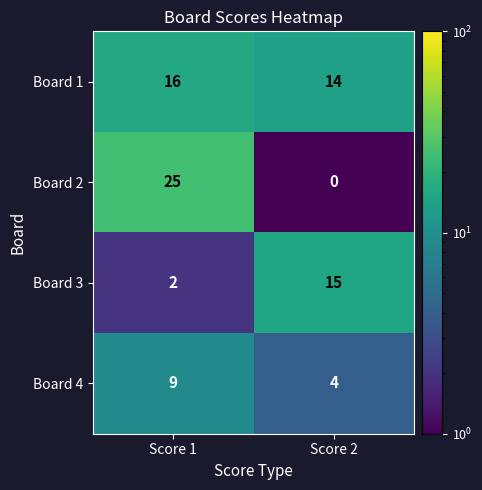

What is the difference between the Board 4 values at Score 1 and Score 2?

5